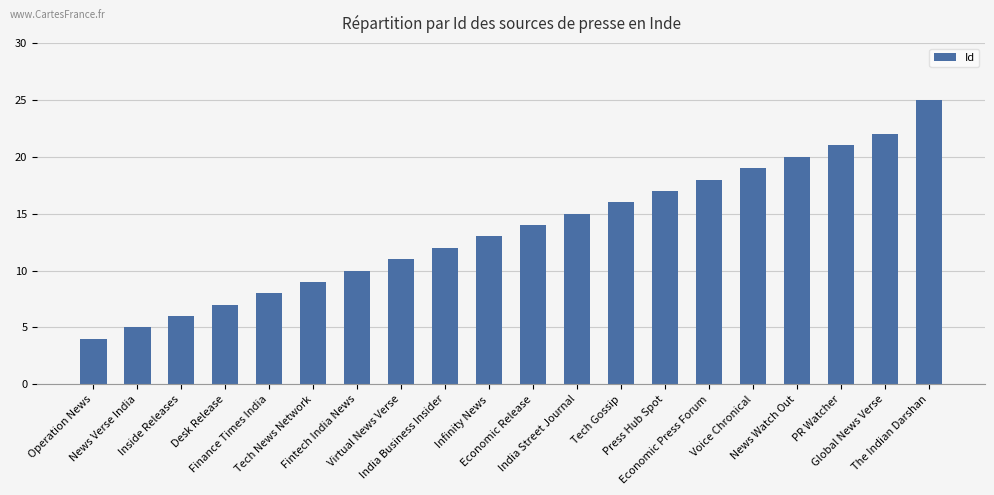

What is the difference between the maximum and minimum values?

21